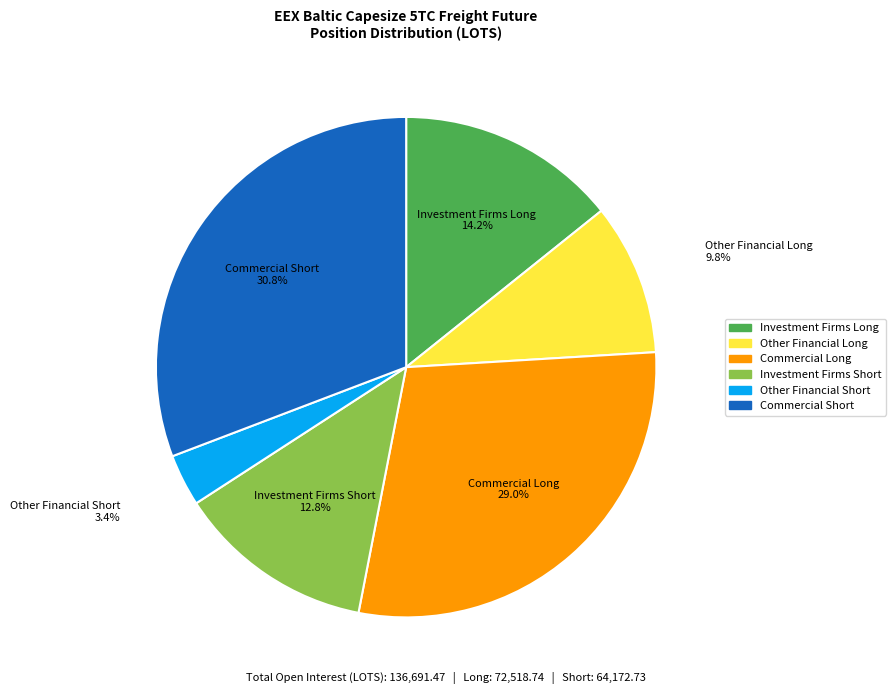

How many slices are in this pie chart?

6